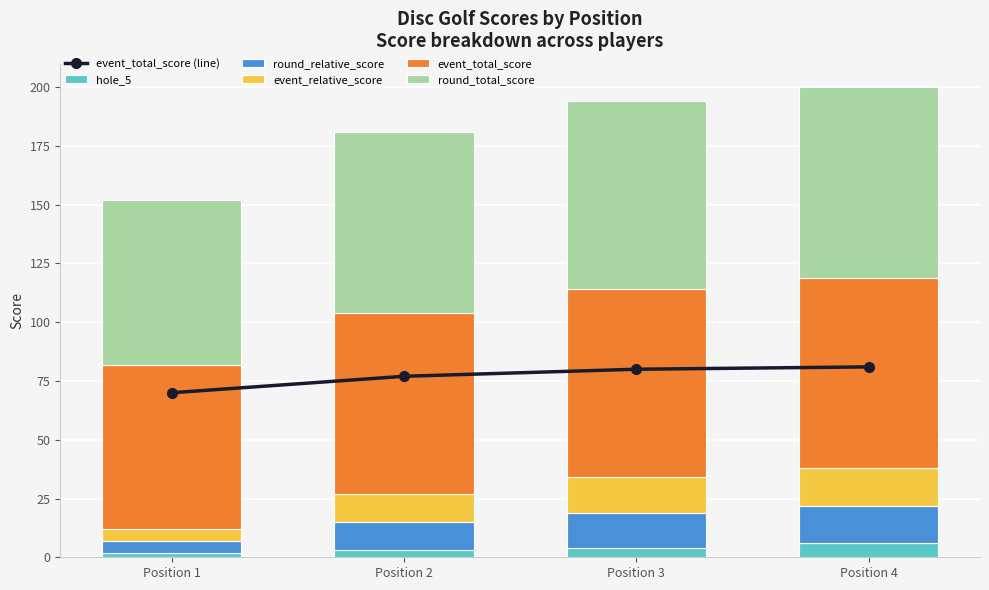

How many data points does each series have?

4